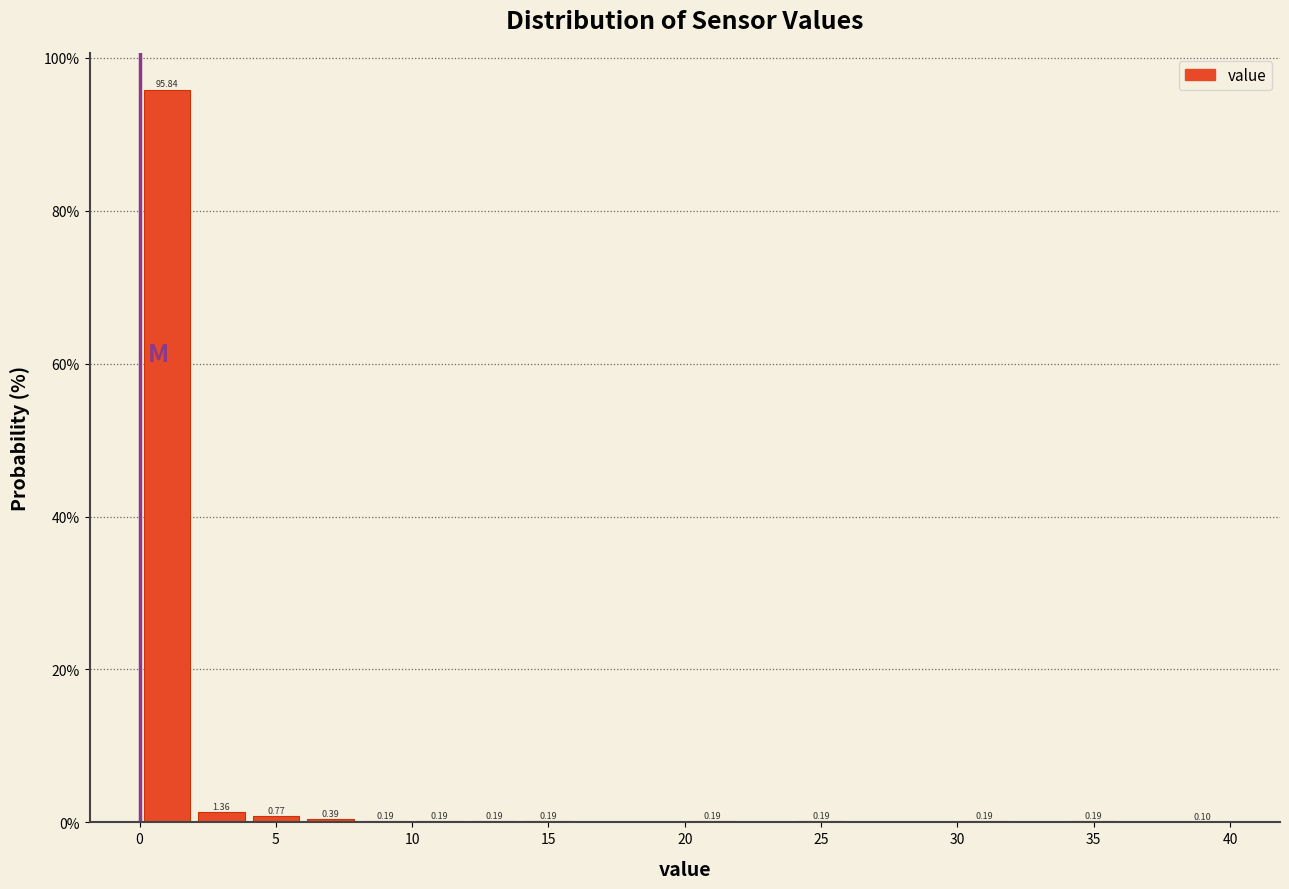

Over which range of the x-axis is the bar tallest?

0 to 2